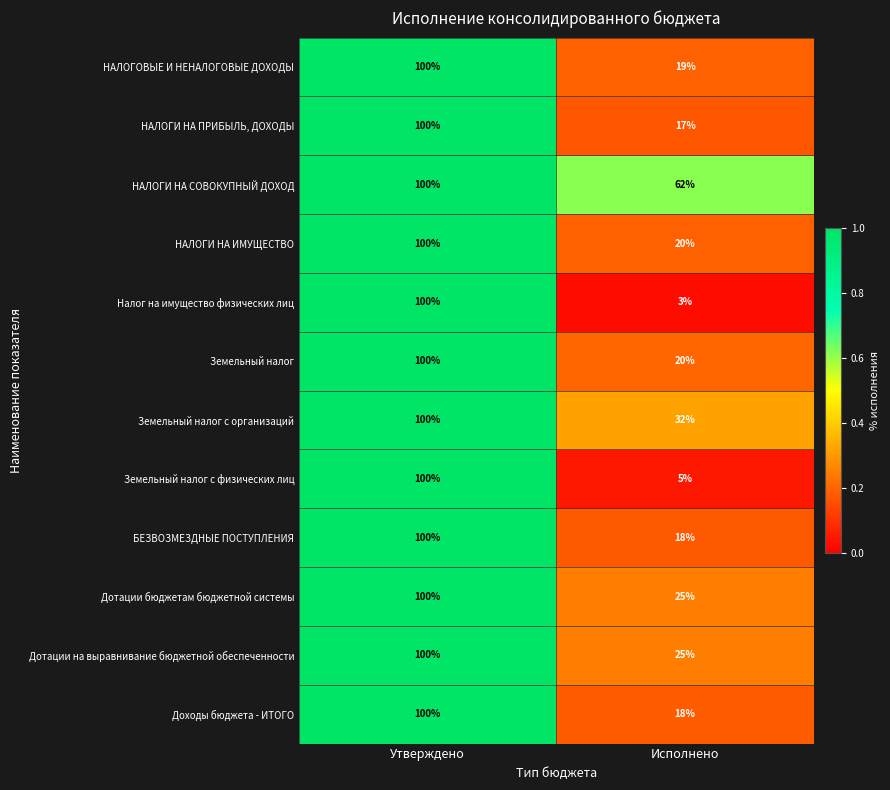

Is it true that НАЛОГИ НА ИМУЩЕСТВО equals 20 at Исполнено?

True